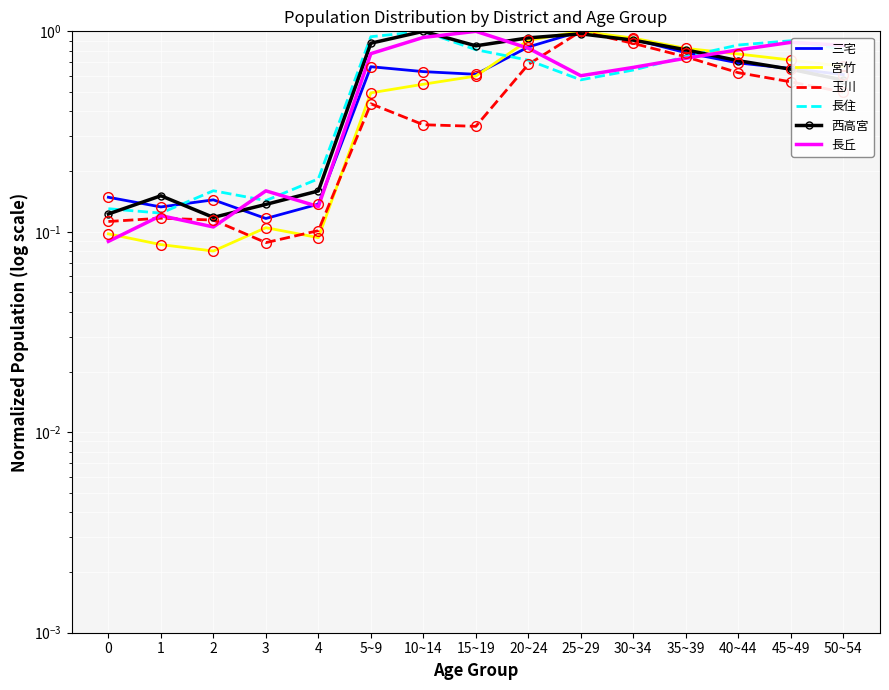

What position from the right is 0?

15